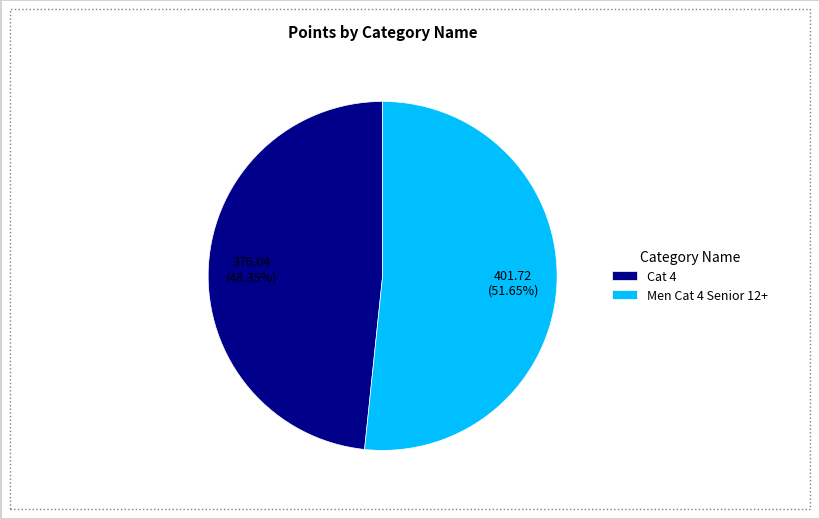

Combined, do Cat 4 and Men Cat 4 Senior 12+ account for over 50%?

Yes